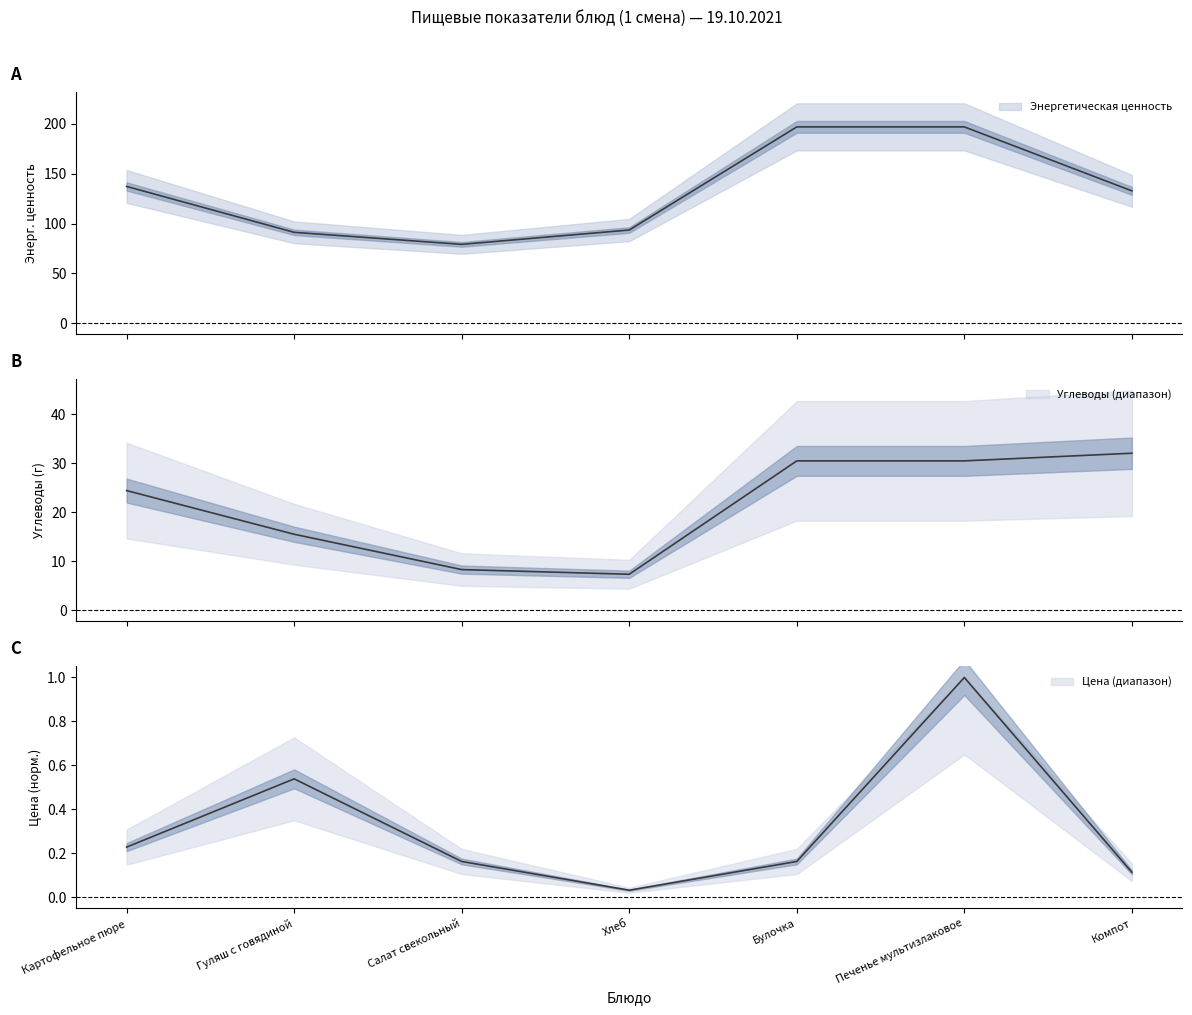

True or false: Цена has a value of 1.5 at Печенье мультизлаковое.

False